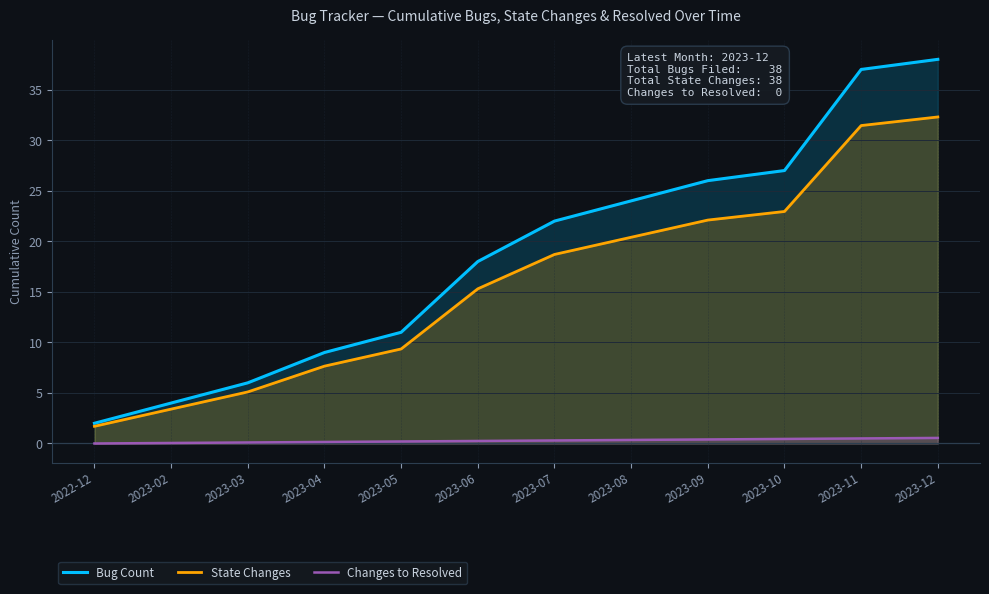

Does the chart display data point markers on the line(s)?

No